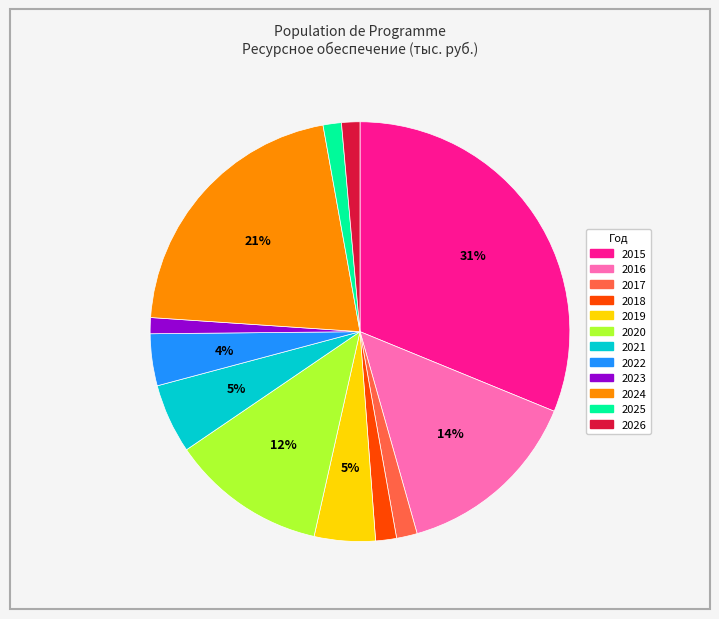

How many slices are in this pie chart?

12